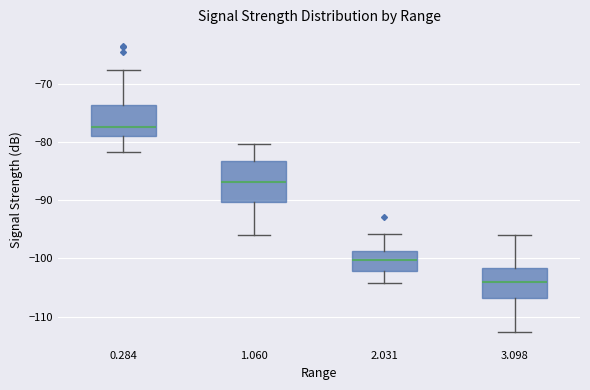

Which box has the highest median line?

0.284